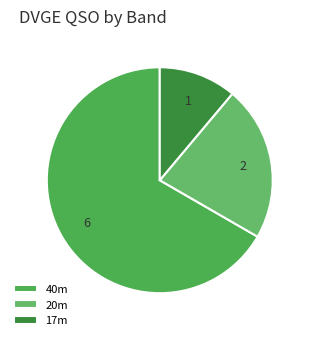

What is the largest slice in the pie chart?

40m